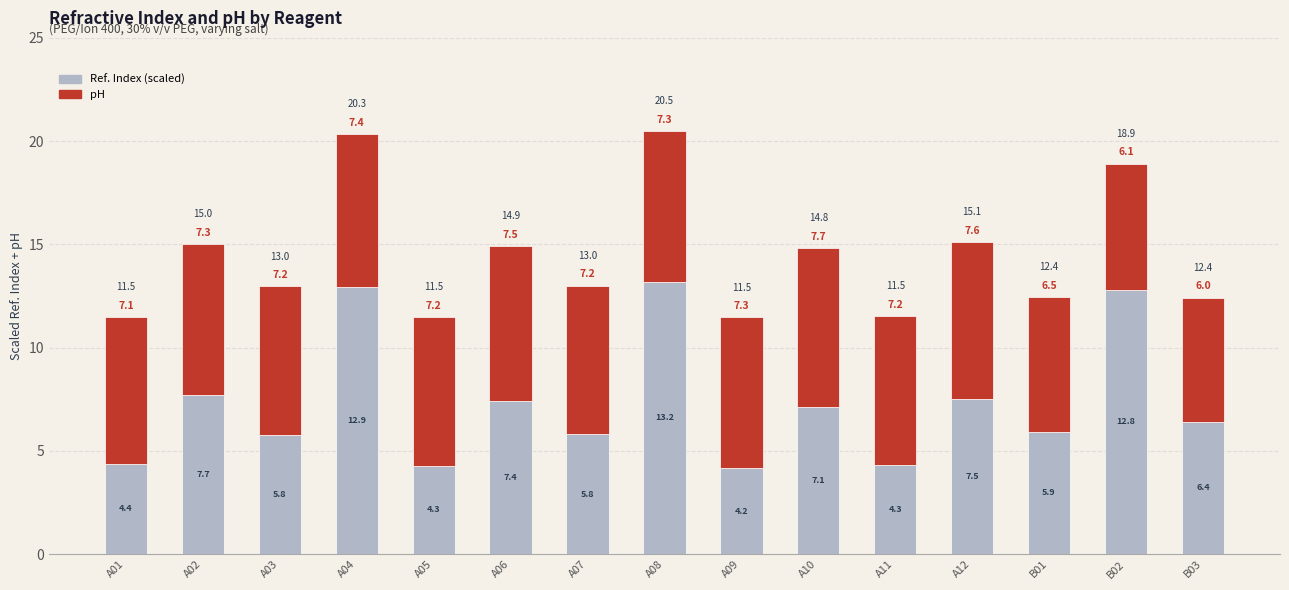

At which category is the sum across all series the highest?

A08